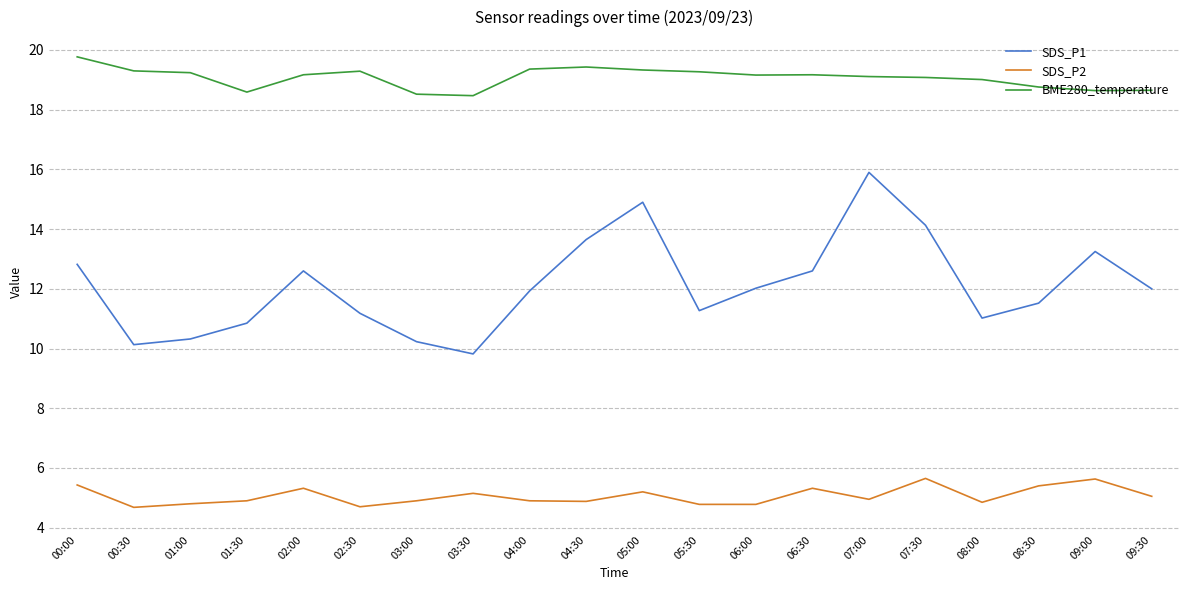

At 06:00, list the series in order from smallest to largest.

SDS_P2, SDS_P1, BME280_temperature